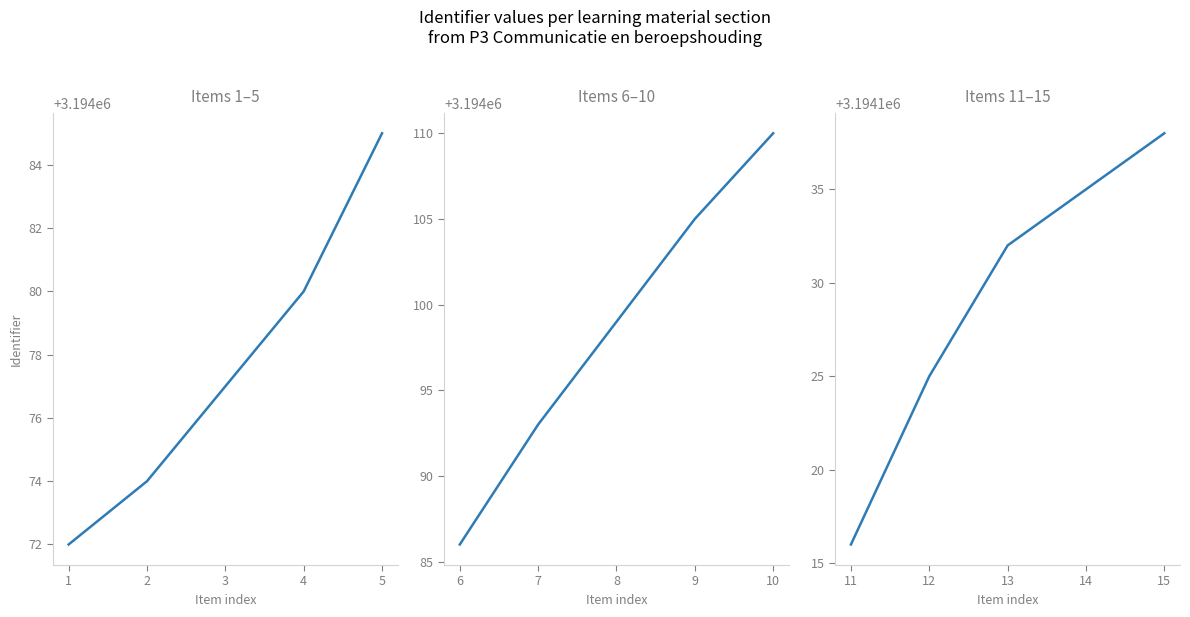

What is the difference between the second highest and minimum values in the Items 6–10 series?

19